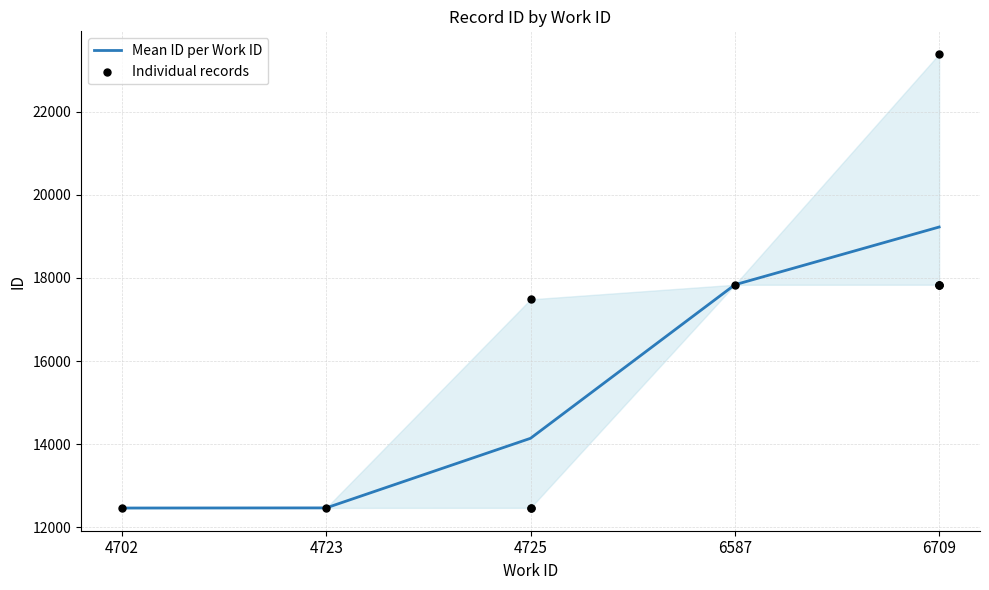

What is the change in value from 4725 to 6709?

+352